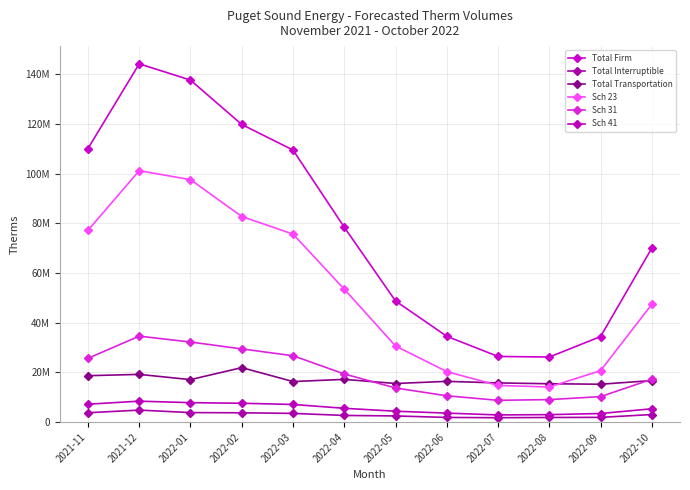

What is the total value across all series at 2022-02?

265363198